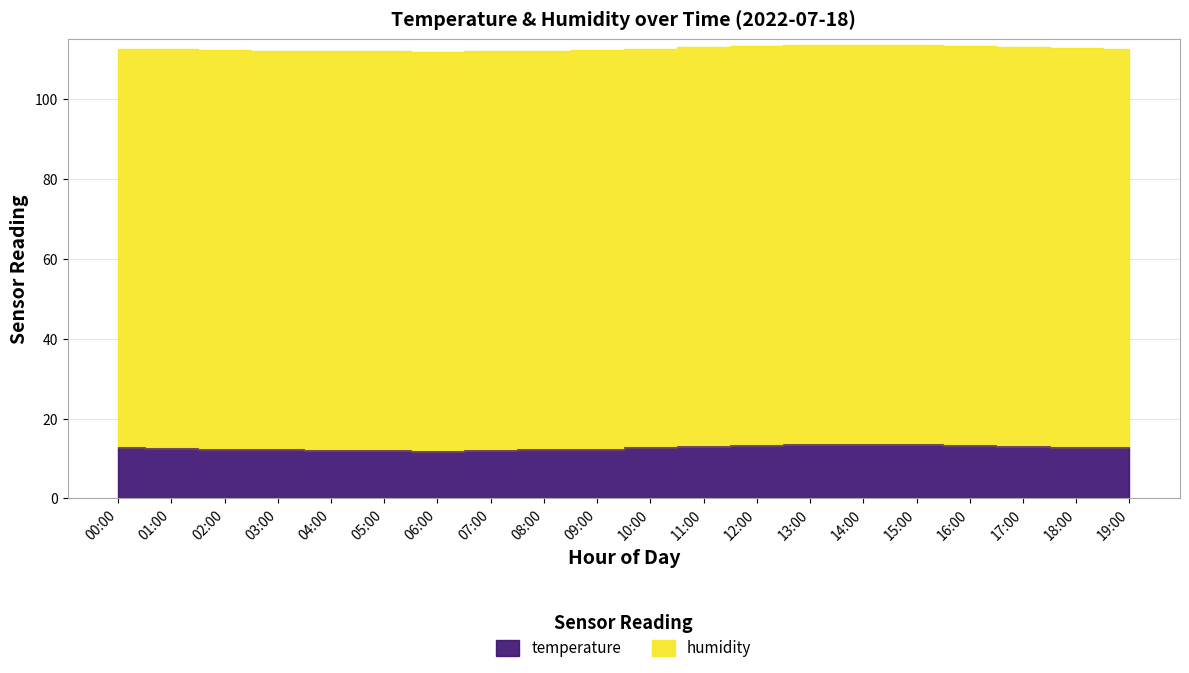

How many values exceed 12?

19